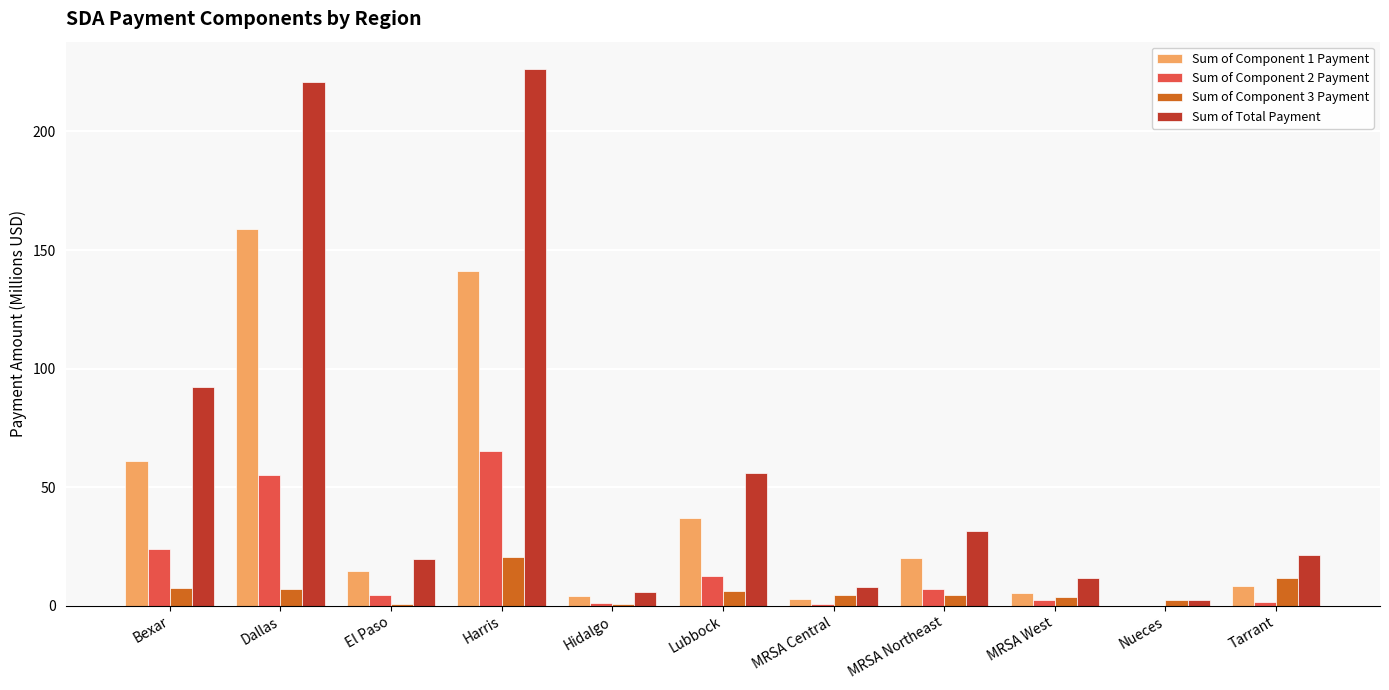

How many data points does each series have?

11